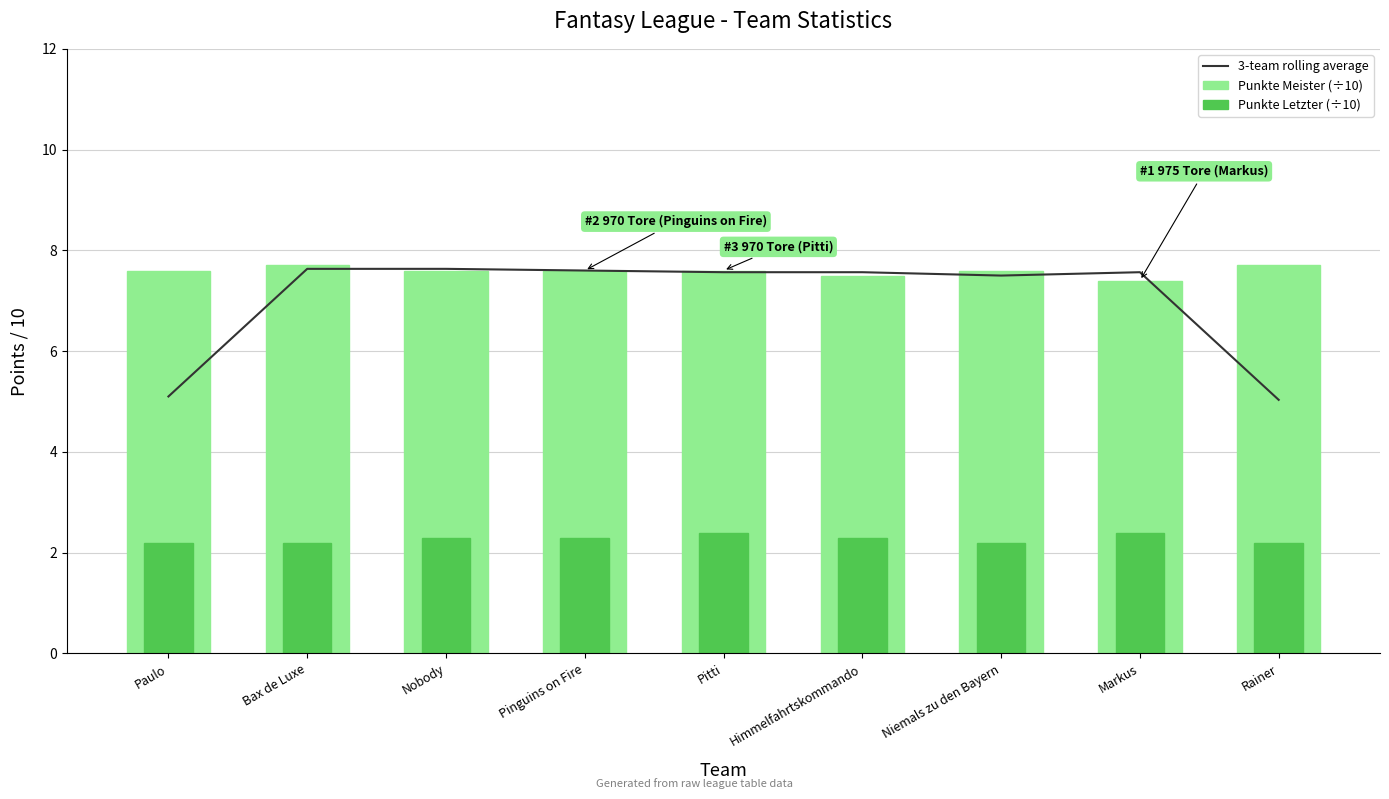

Count the Punkte Letzter (÷10) values in the range 2 to 3.

9